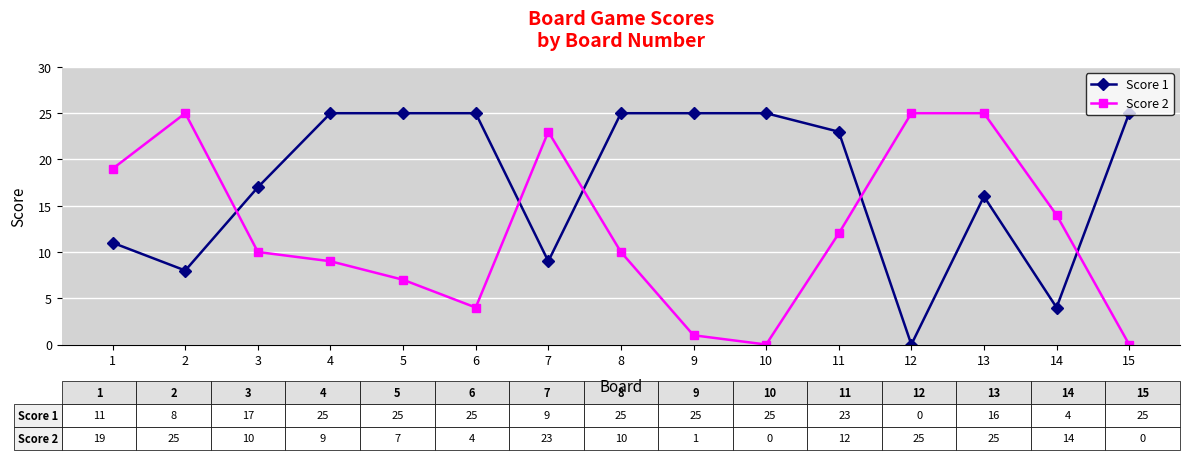

True or false: Score 2 has a value of 1 at 9.

True